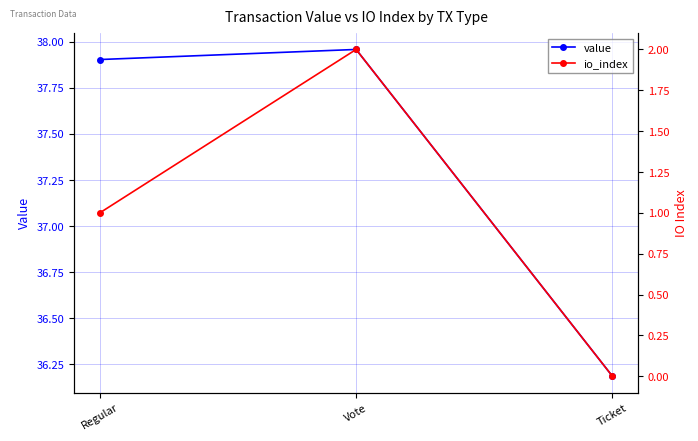

Reading right to left, extract all data points from this chart.

value: Ticket=36.2	Vote=38.0	Regular=37.9
io_index: Ticket=0.0	Vote=2.0	Regular=1.0